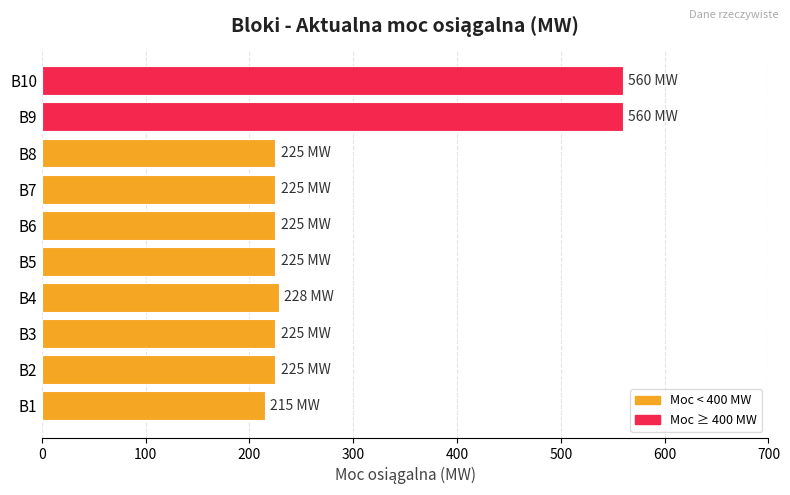

Are the bars grouped side by side (vs. stacked)?

No